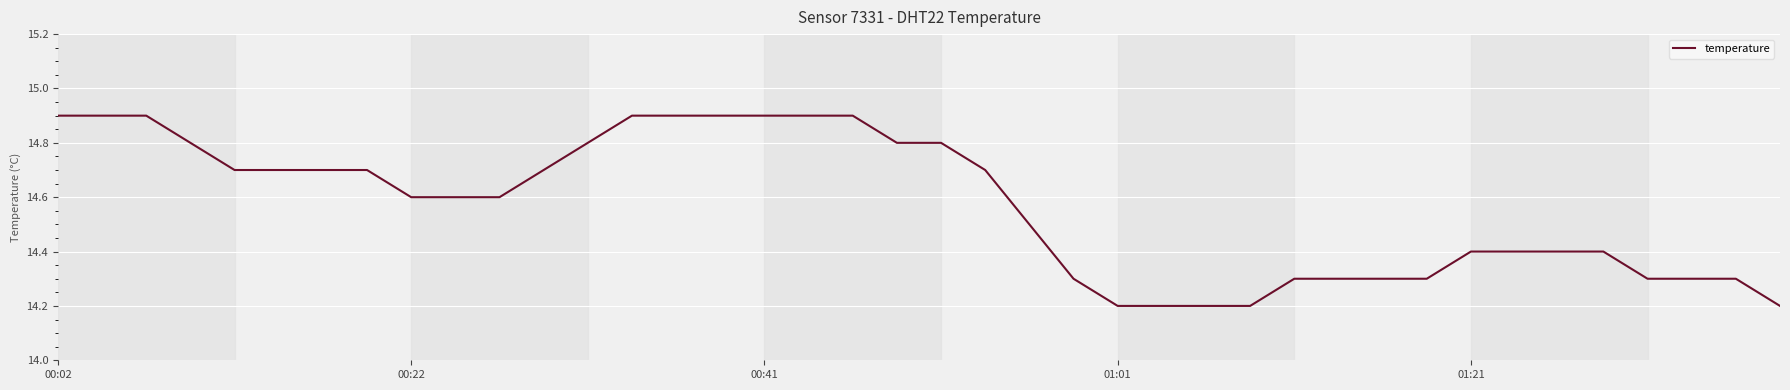

Reading left to right, what are all the values shown in this chart?

14.9	14.9	14.9	14.8	14.7	14.7	14.7	14.7	14.6	14.6	14.6	14.7	14.8	14.9	14.9	14.9	14.9	14.9	14.9	14.8	14.8	14.7	14.5	14.3	14.2	14.2	14.2	14.2	14.3	14.3	14.3	14.3	14.4	14.4	14.4	14.4	14.3	14.3	14.3	14.2